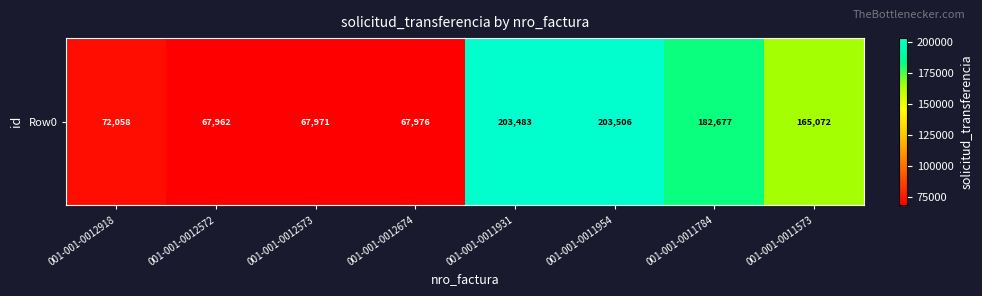

What is the change in value from 001-001-0012918 to 001-001-0011954?

+131448